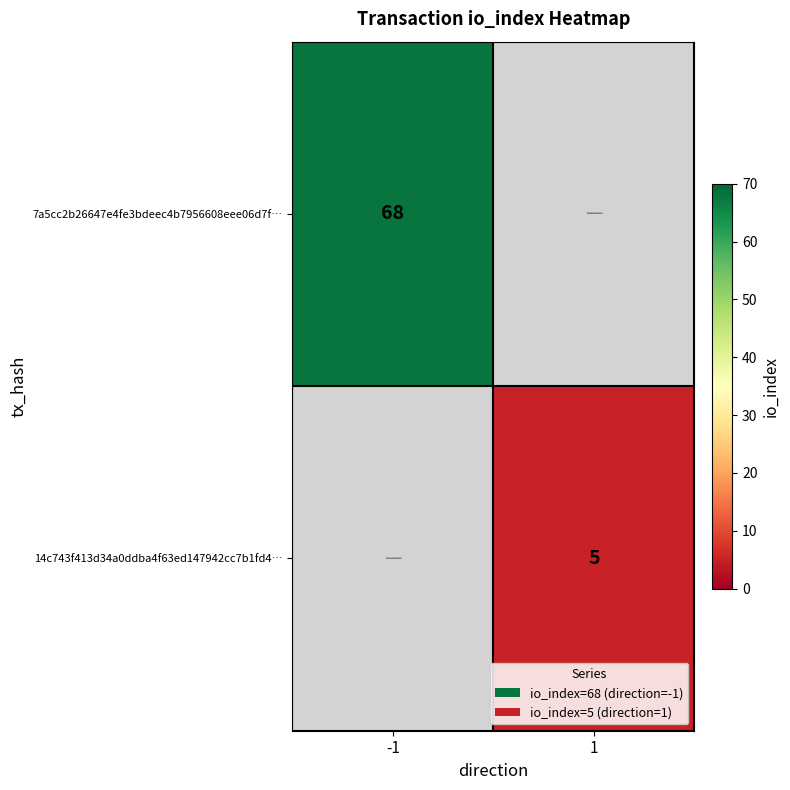

What is the minimum value shown in the chart?

5.0